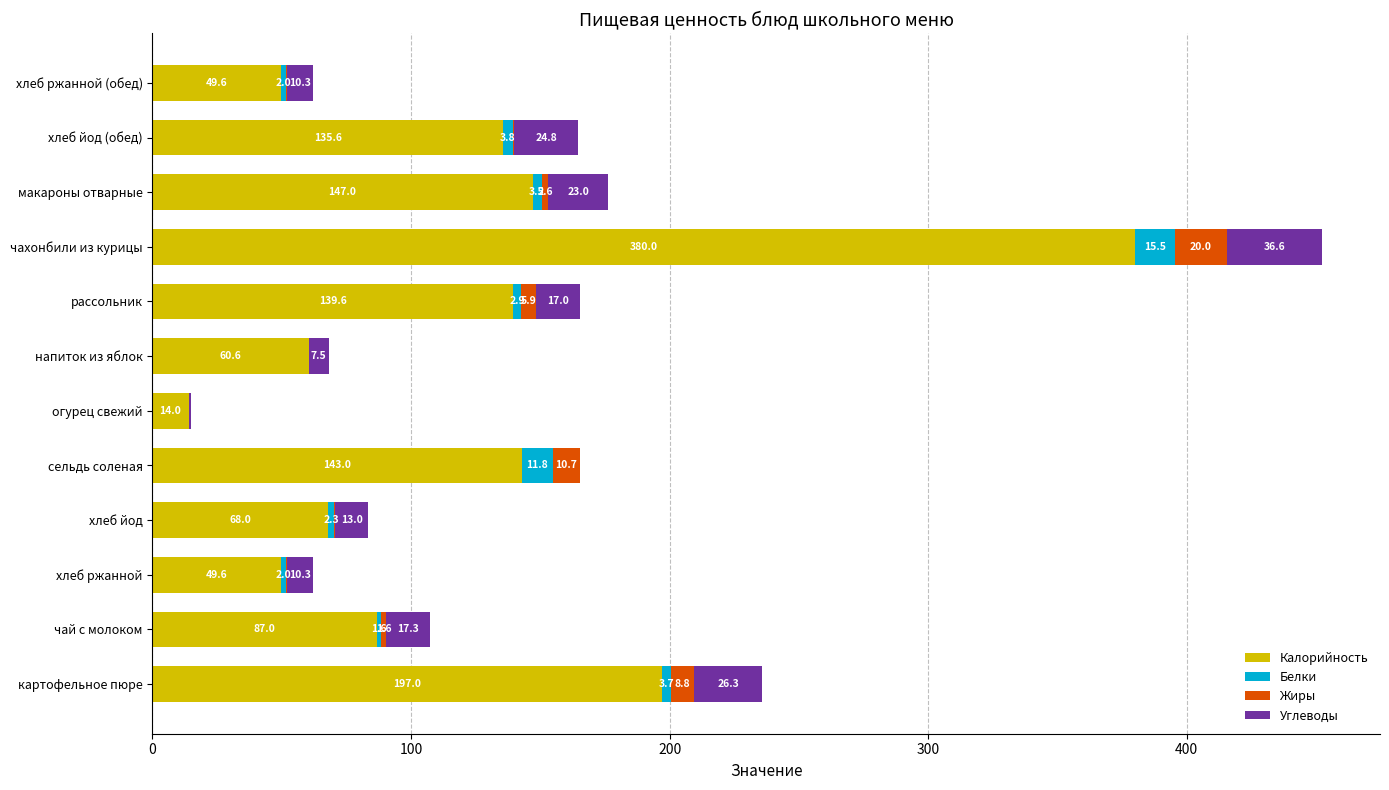

Which category has the highest value in the Калорийность series?

чахонбили из курицы